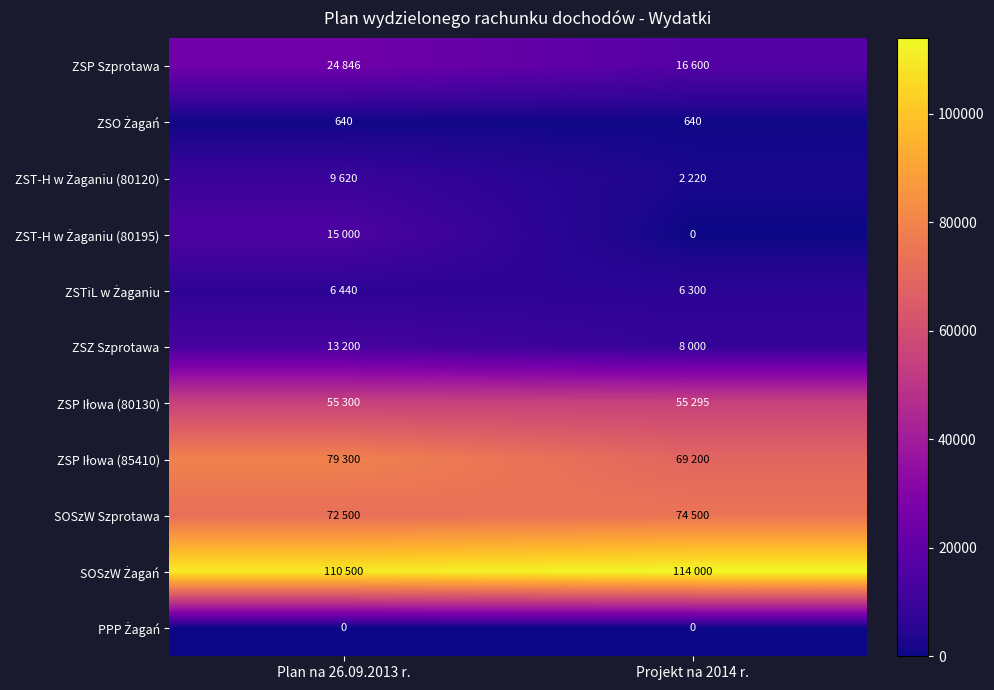

Which series has the largest total across all categories?

SOSzW Żagań